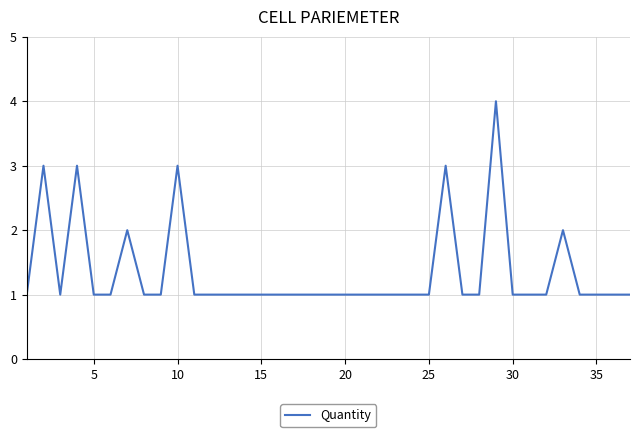

Does the chart display data point markers on the line(s)?

No